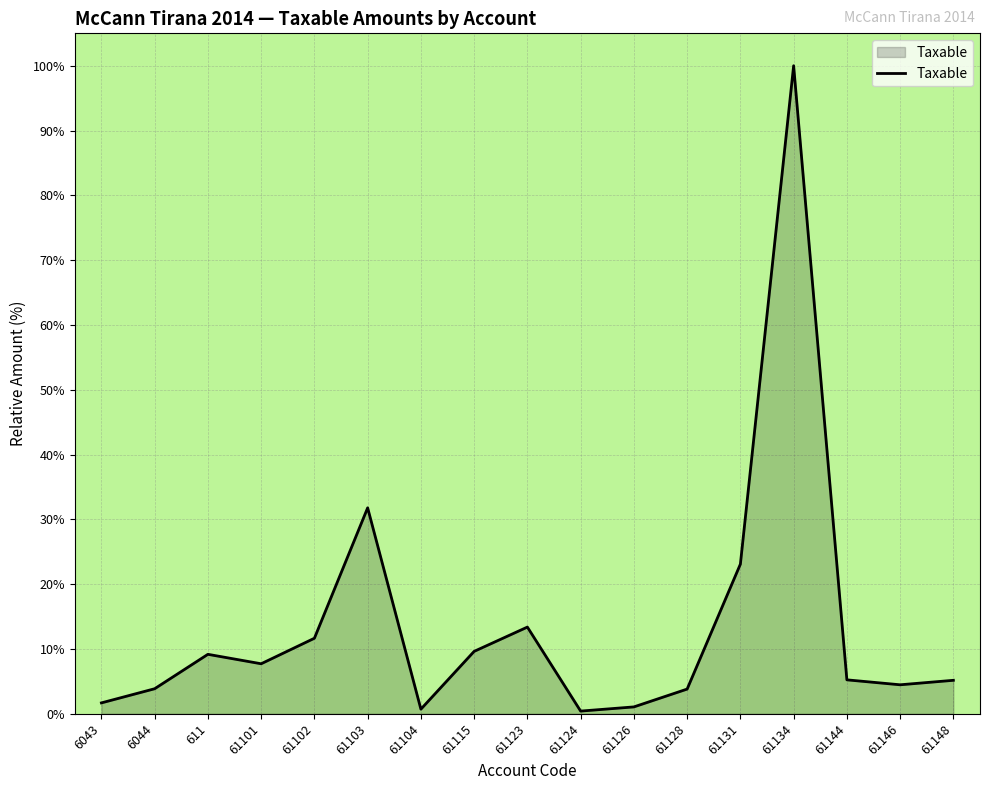

Approximately how many times larger is the value at 61146 compared to 6043?

2.7